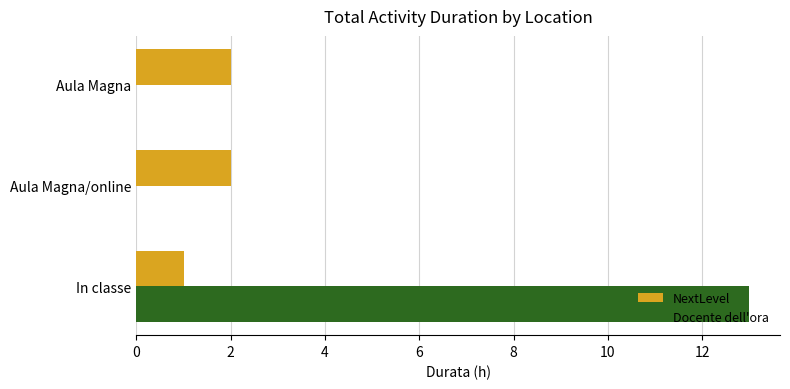

What is the sum of all Docente dell'ora values?

13